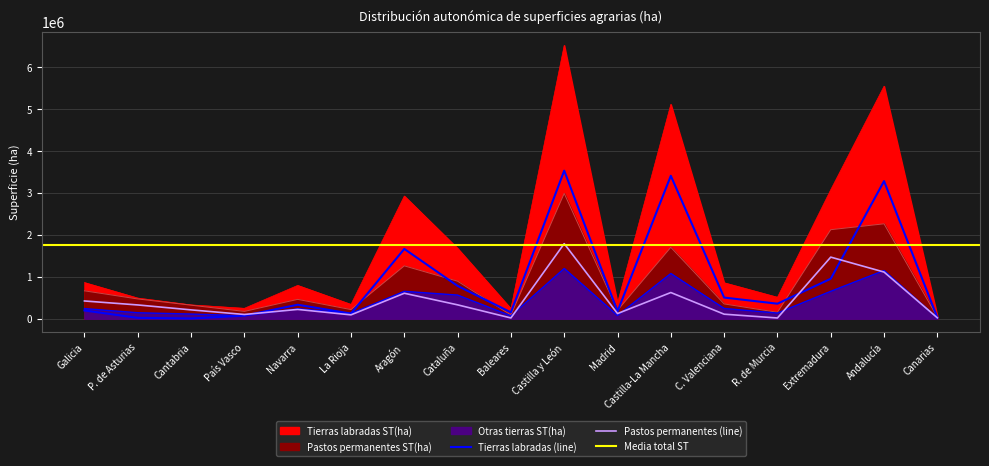

What is the difference between the highest and lowest values at Baleares?

133324